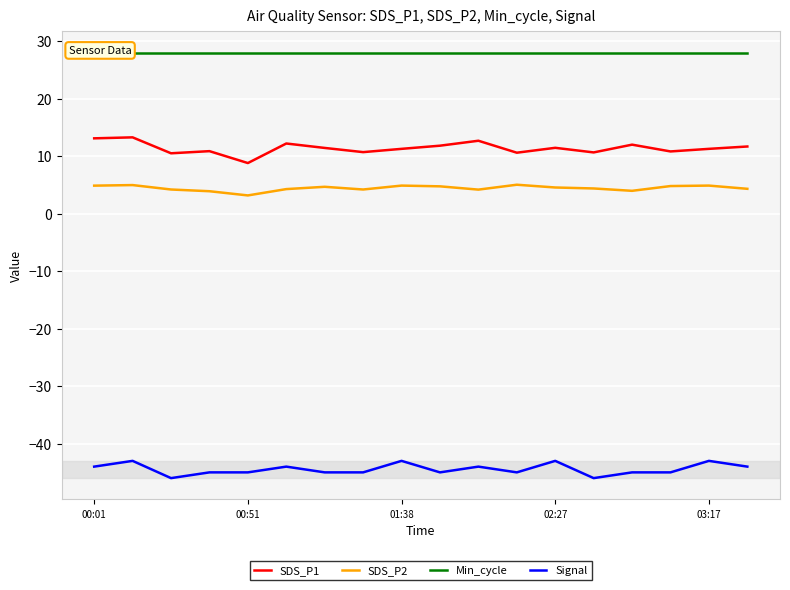

Is the value of SDS_P1 at 00:51 greater than the value of SDS_P2 at 01:38?

Yes